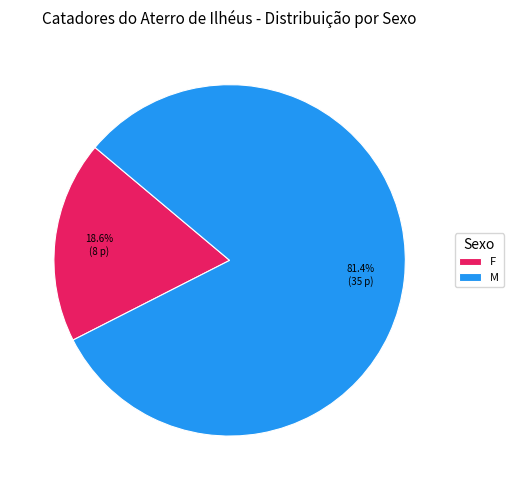

Which slice is the smallest?

F